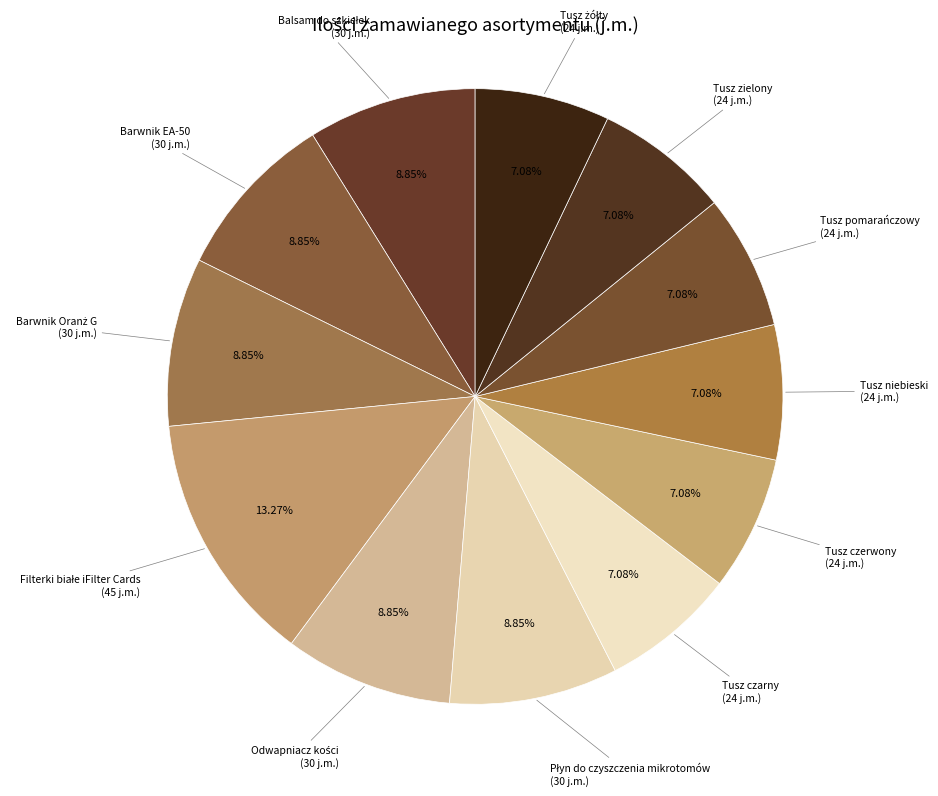

To the nearest percent, what is the difference between the largest and smallest slice percentages?

6%